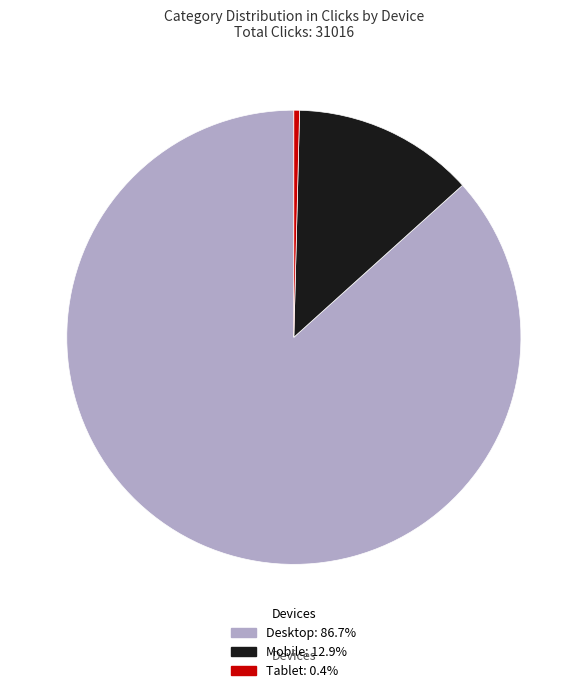

How many segments does this pie chart have?

3